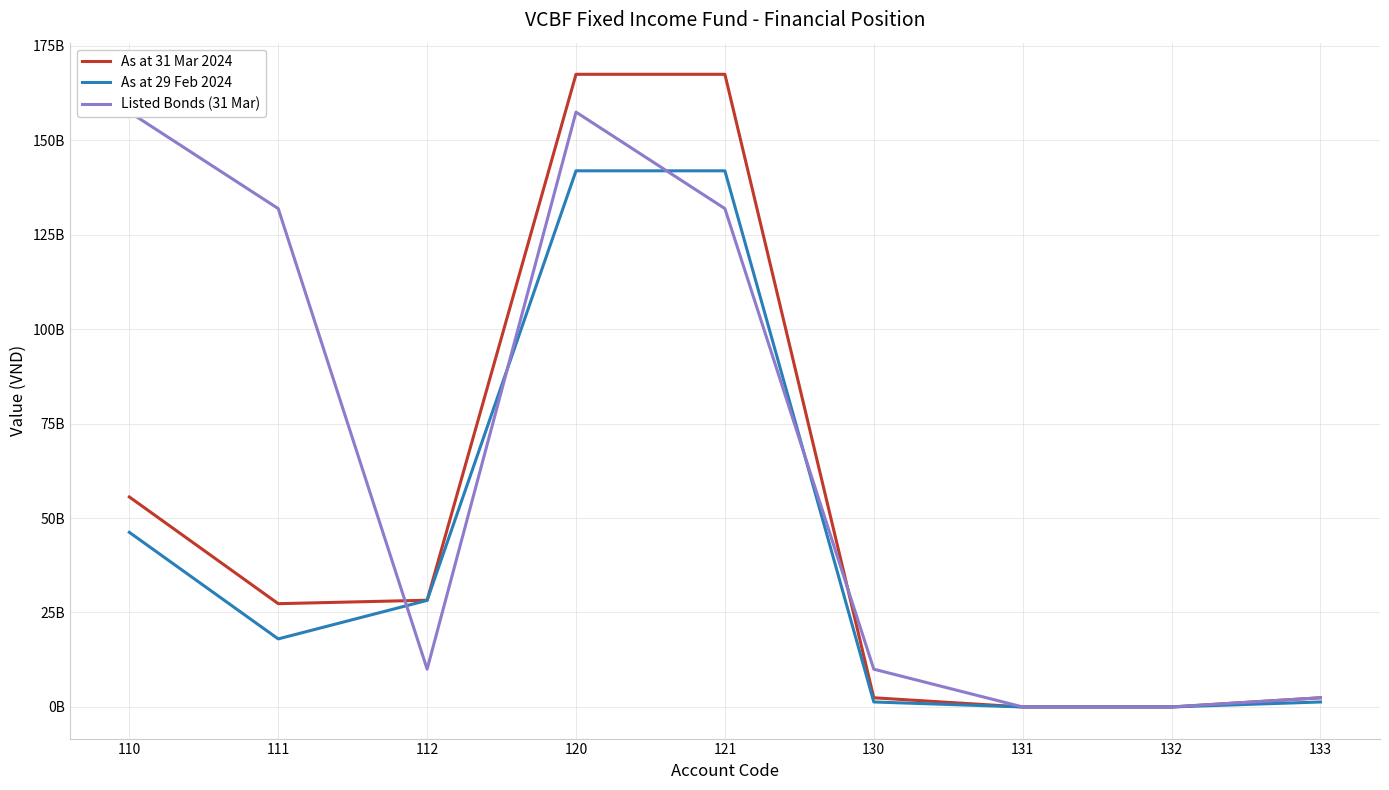

What is the value of the As at 29 Feb 2024 point at the 1st from the left?

46218610132